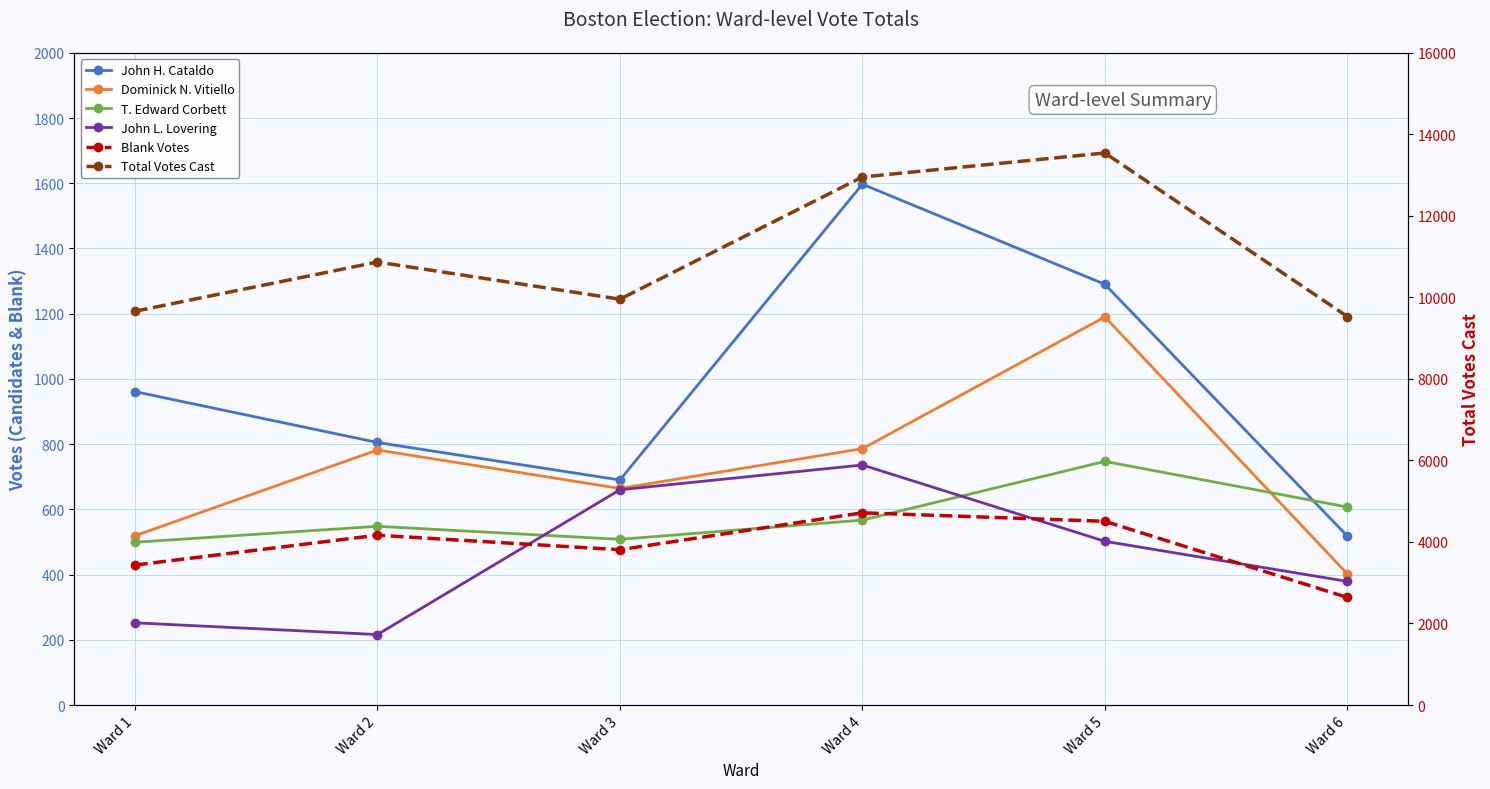

How many John H. Cataldo values are between 690 and 1290?

4